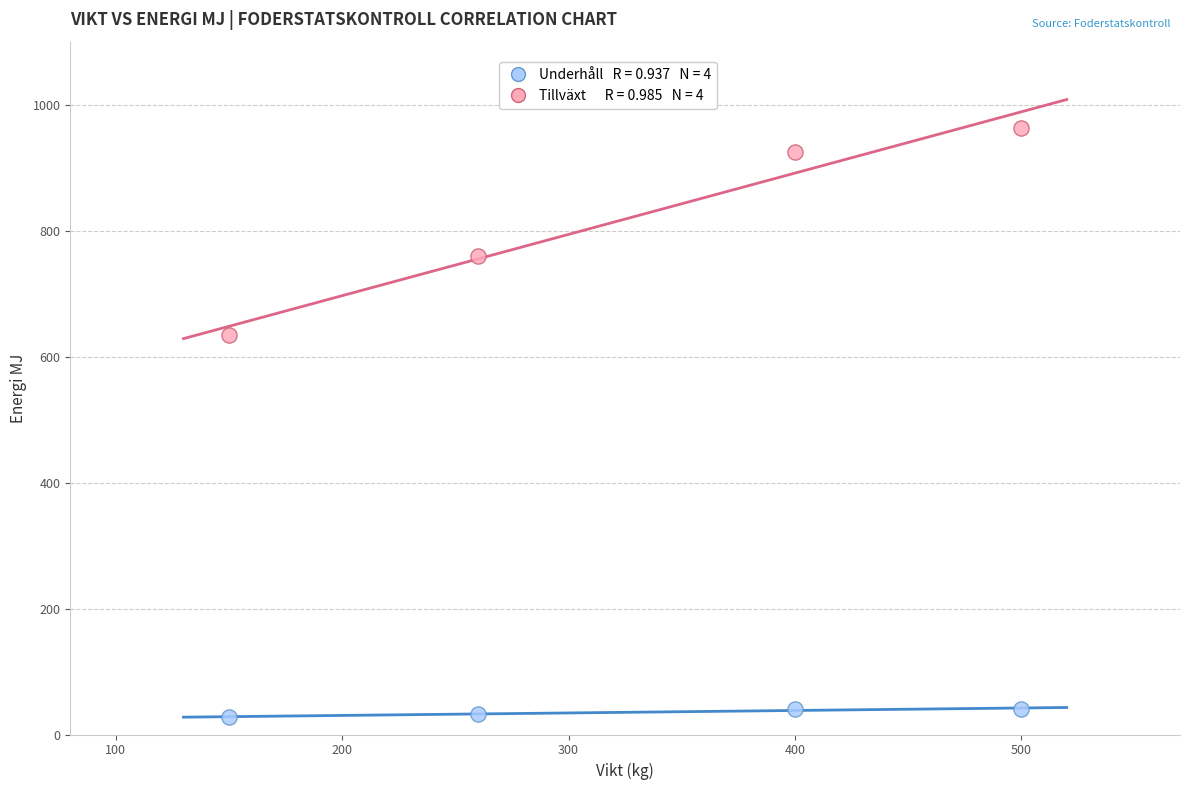

Across all data points, what is the average X value?

327.5